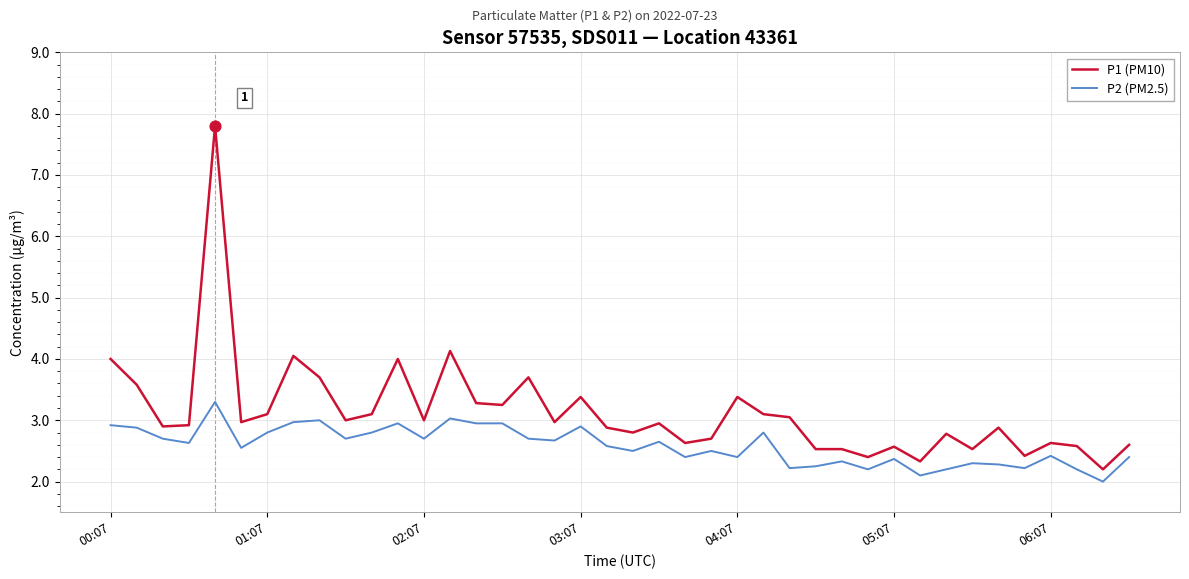

What are all the series names shown in the legend?

P1 (PM10), P2 (PM2.5)